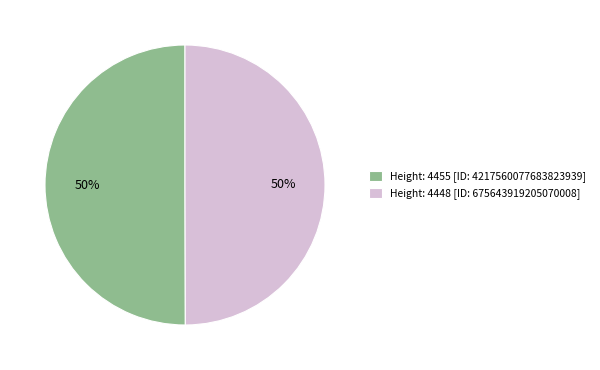

Approximately how many times larger is the value at Height: 4455 [ID: 4217560077683823939] compared to Height: 4448 [ID: 675643919205070008]?

1.0